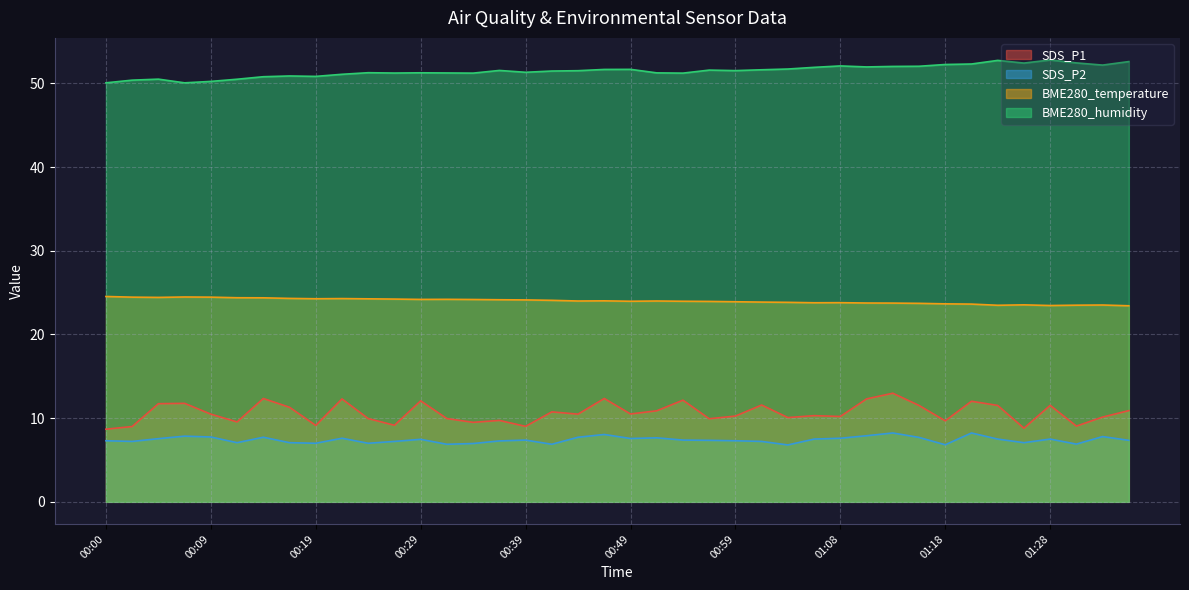

Reading right to left, list all the values displayed in this chart.

SDS_P1: 01:36=10.9	01:33=10.1	01:31=9.1	01:28=11.5	01:26=8.8	01:23=11.5	01:21=12.0	01:18=9.7	01:16=11.5	01:13=13.0	01:11=12.3	01:08=10.2	01:06=10.3	01:03=10.1	01:01=11.6	00:59=10.2	00:56=9.9	00:54=12.2	00:51=10.9	00:49=10.5	00:46=12.3	00:44=10.5	00:41=10.8	00:39=9.0	00:36=9.7	00:34=9.5	00:32=9.9	00:29=12.1	00:27=9.2	00:24=9.9	00:22=12.3	00:19=9.1	00:17=11.3	00:14=12.3	00:12=9.6	00:09=10.5	00:07=11.8	00:05=11.7	00:02=9.0	00:00=8.7
SDS_P2: 01:36=7.3	01:33=7.8	01:31=6.9	01:28=7.5	01:26=7.1	01:23=7.5	01:21=8.2	01:18=6.8	01:16=7.7	01:13=8.2	01:11=7.9	01:08=7.6	01:06=7.5	01:03=6.8	01:01=7.2	00:59=7.3	00:56=7.3	00:54=7.4	00:51=7.7	00:49=7.6	00:46=8.1	00:44=7.7	00:41=6.9	00:39=7.4	00:36=7.3	00:34=7.0	00:32=6.9	00:29=7.5	00:27=7.2	00:24=7.0	00:22=7.6	00:19=7.0	00:17=7.1	00:14=7.7	00:12=7.1	00:09=7.8	00:07=7.8	00:05=7.5	00:02=7.2	00:00=7.3
BME280_temperature: 01:36=23.4	01:33=23.5	01:31=23.5	01:28=23.5	01:26=23.5	01:23=23.5	01:21=23.6	01:18=23.7	01:16=23.7	01:13=23.8	01:11=23.8	01:08=23.8	01:06=23.8	01:03=23.8	01:01=23.9	00:59=23.9	00:56=23.9	00:54=24.0	00:51=24.0	00:49=24.0	00:46=24.0	00:44=24.0	00:41=24.1	00:39=24.1	00:36=24.1	00:34=24.2	00:32=24.2	00:29=24.2	00:27=24.2	00:24=24.3	00:22=24.3	00:19=24.3	00:17=24.3	00:14=24.4	00:12=24.4	00:09=24.5	00:07=24.5	00:05=24.4	00:02=24.5	00:00=24.5
BME280_humidity: 01:36=52.6	01:33=52.2	01:31=52.5	01:28=52.8	01:26=52.4	01:23=52.8	01:21=52.3	01:18=52.3	01:16=52.0	01:13=52.0	01:11=52.0	01:08=52.1	01:06=51.9	01:03=51.7	01:01=51.6	00:59=51.5	00:56=51.6	00:54=51.2	00:51=51.3	00:49=51.7	00:46=51.7	00:44=51.5	00:41=51.5	00:39=51.3	00:36=51.5	00:34=51.2	00:32=51.2	00:29=51.3	00:27=51.2	00:24=51.3	00:22=51.1	00:19=50.8	00:17=50.9	00:14=50.8	00:12=50.5	00:09=50.2	00:07=50.1	00:05=50.5	00:02=50.4	00:00=50.1